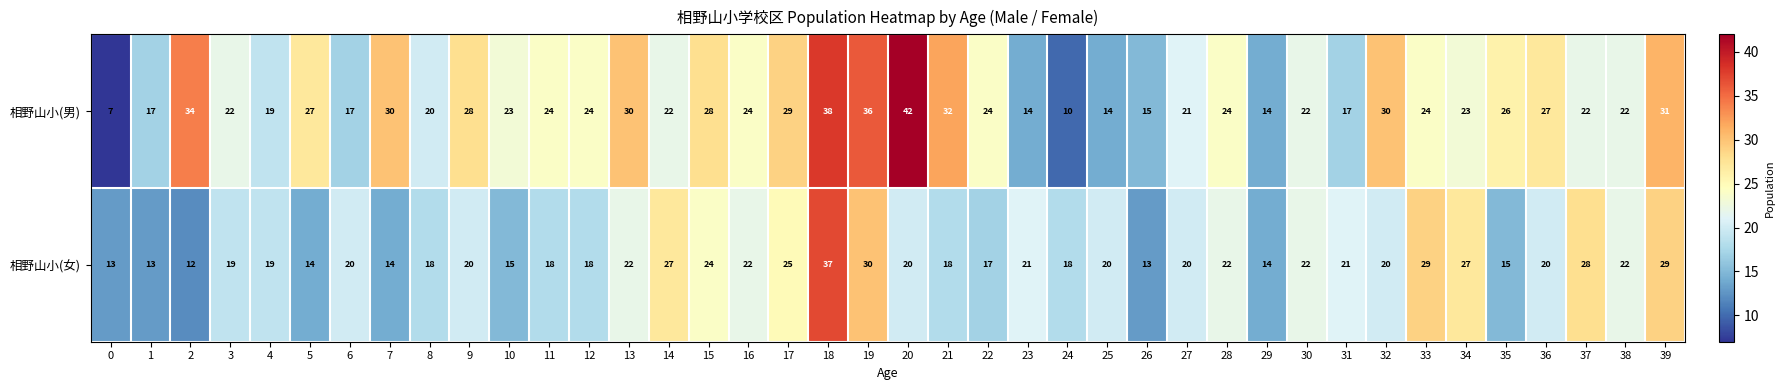

What is the spread (max minus min) of values at 16?

2